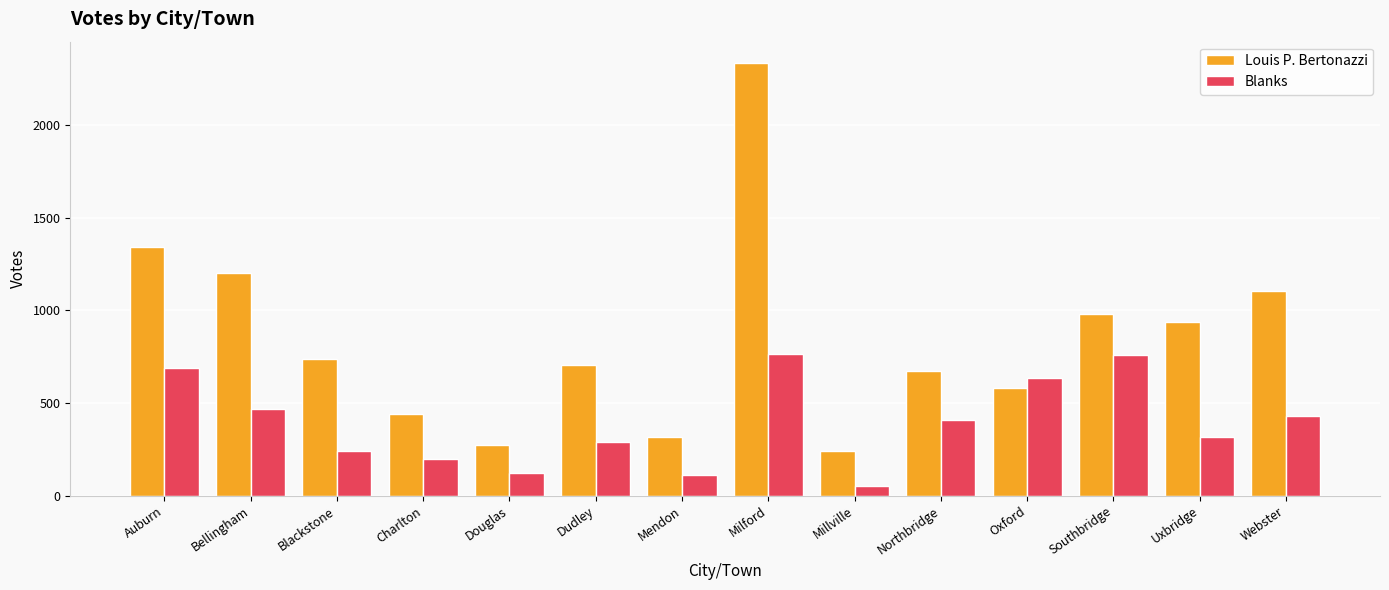

Rank the series by their average value, from highest to lowest.

Louis P. Bertonazzi, Blanks